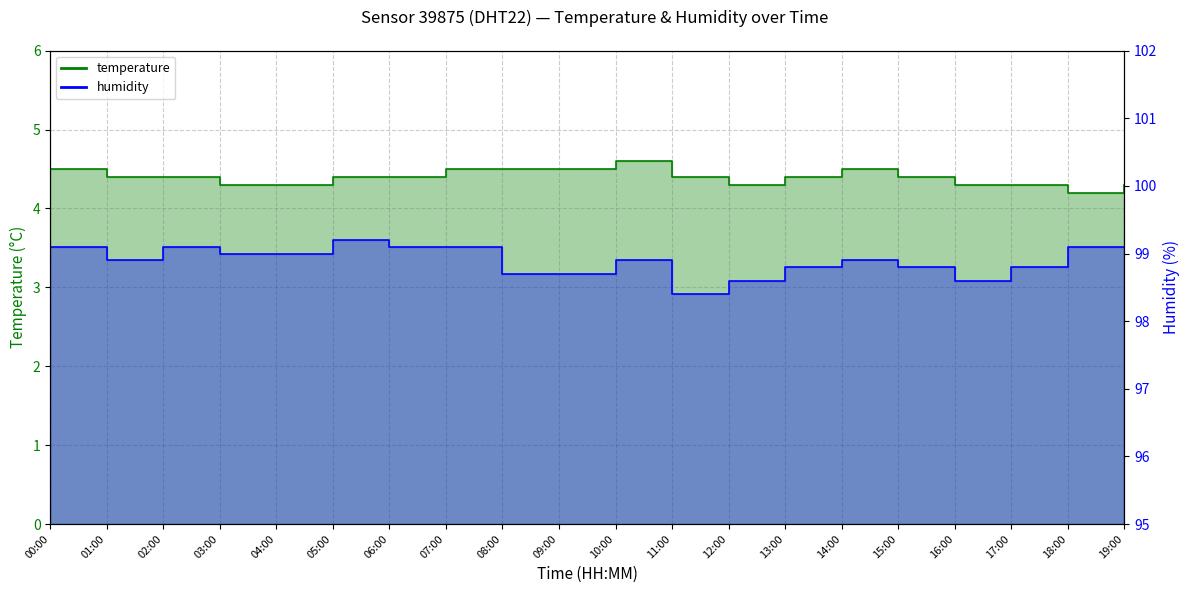

At 09:00, list the series in order from largest to smallest.

humidity, temperature